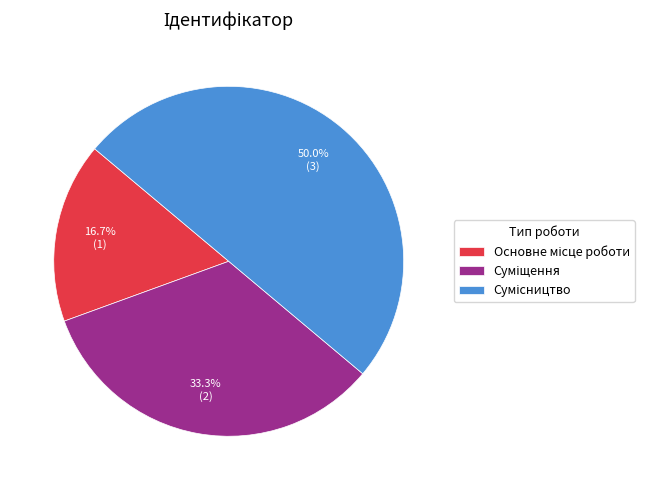

How many segments does this pie chart have?

3